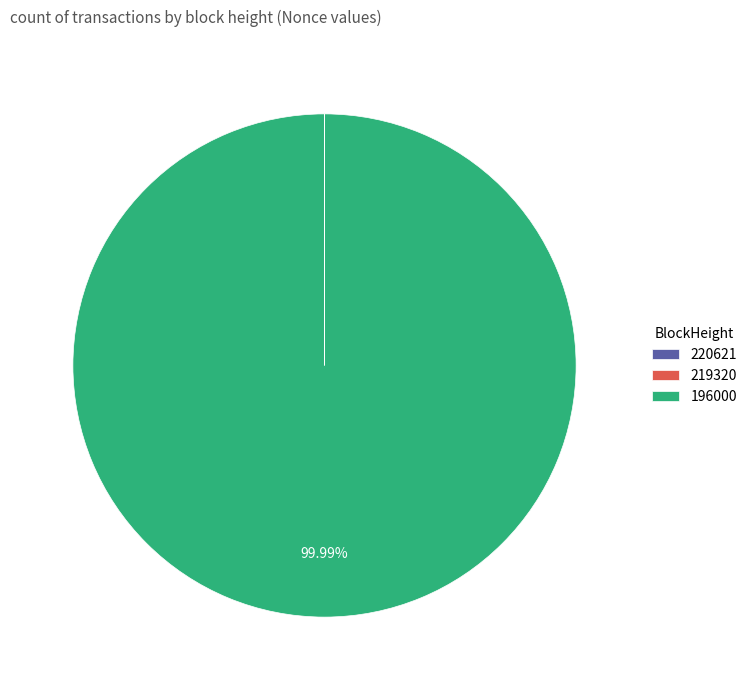

Which category has the biggest portion of the pie?

196000